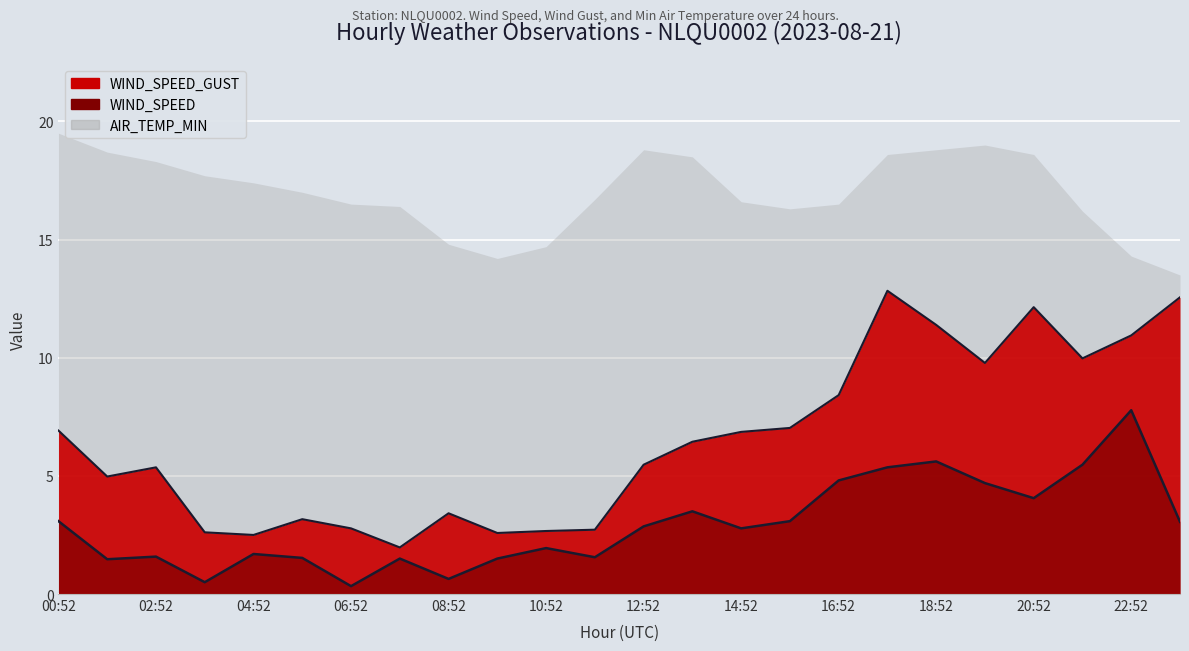

Which category has the highest value across all series?

17:52